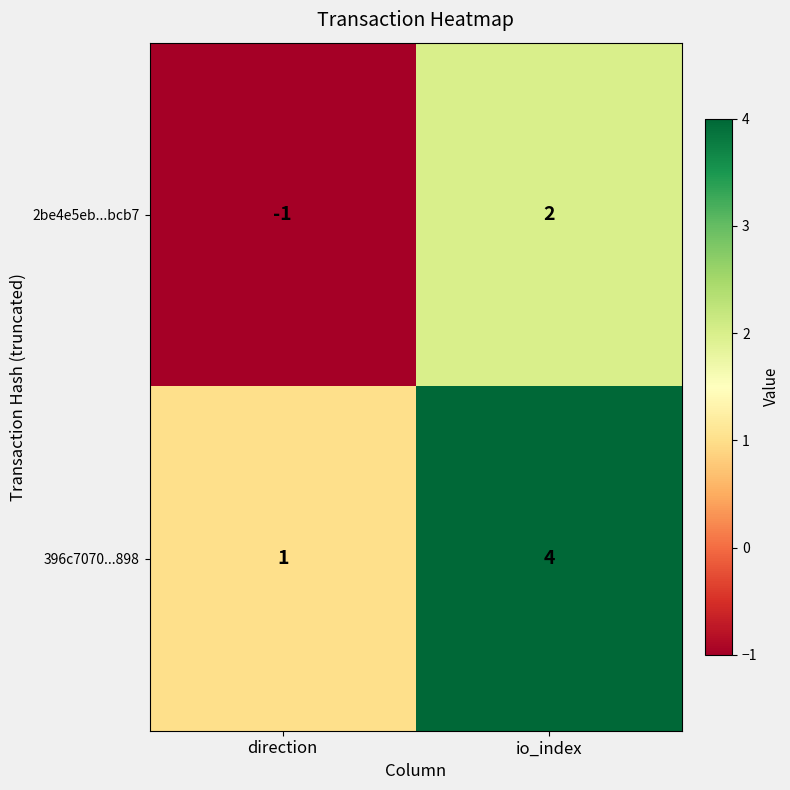

What is the total value across all series at io_index?

6